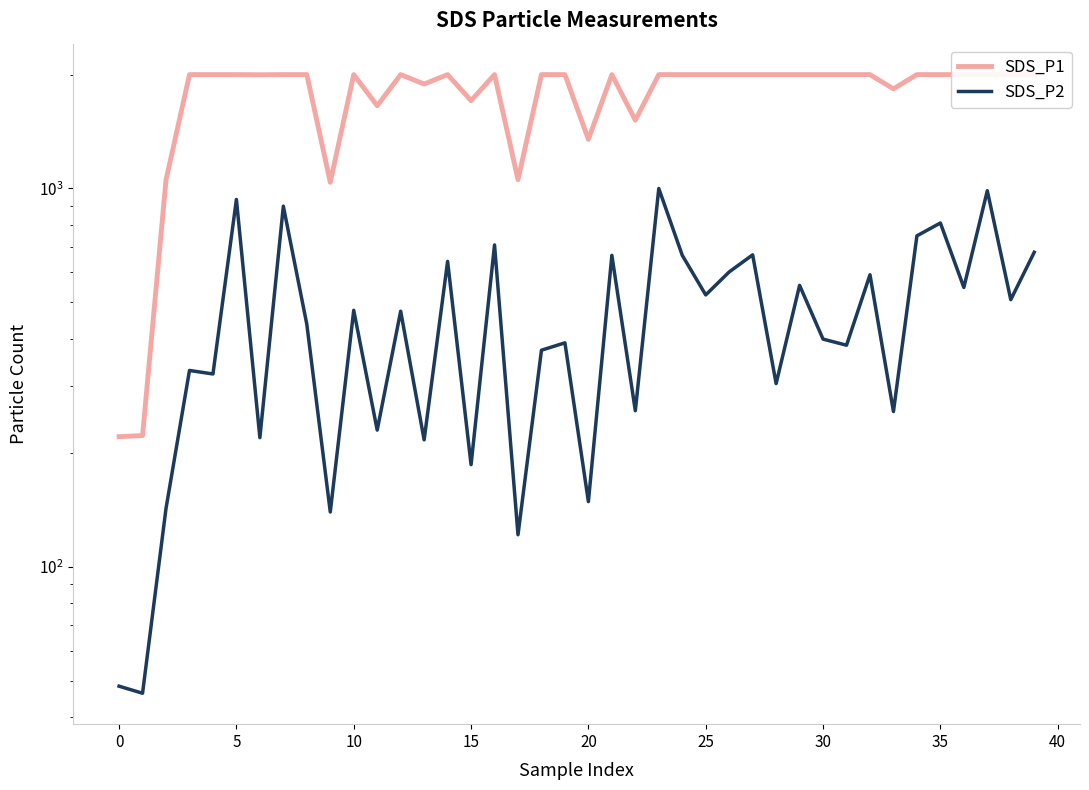

The value of SDS_P1 at 13 is 1888.0. True or false?

True